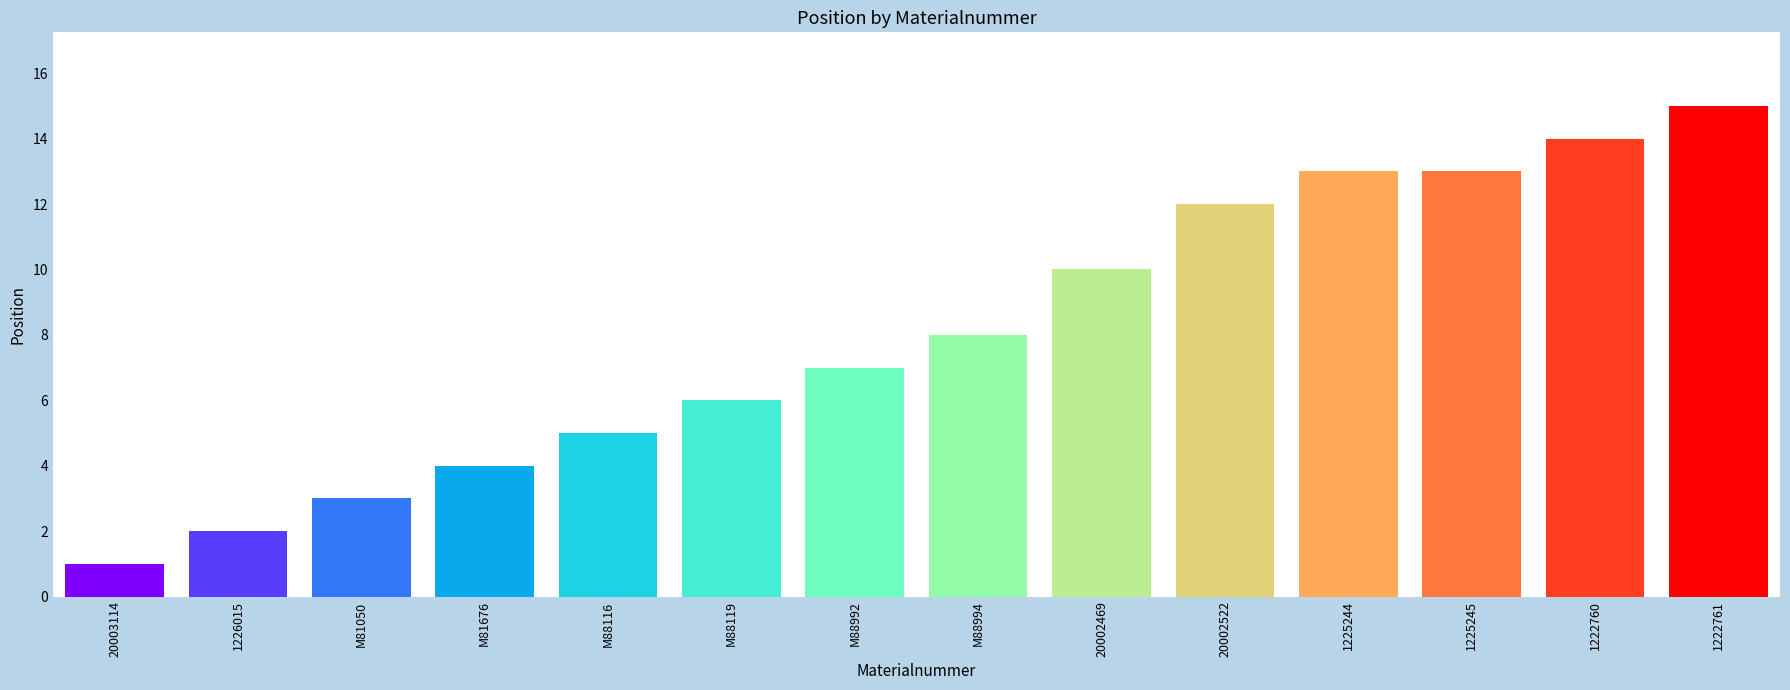

Read the value at 1225244.

13